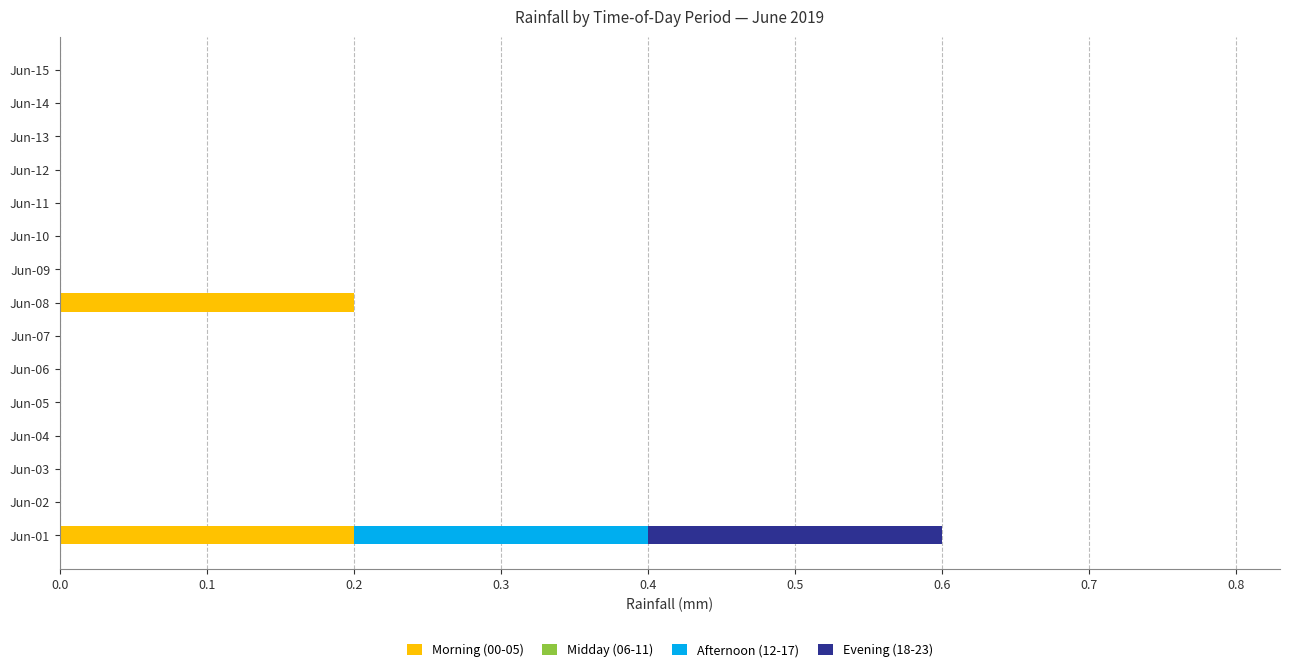

The value of Morning (00-05) at Jun-11 is 0.0. True or false?

True